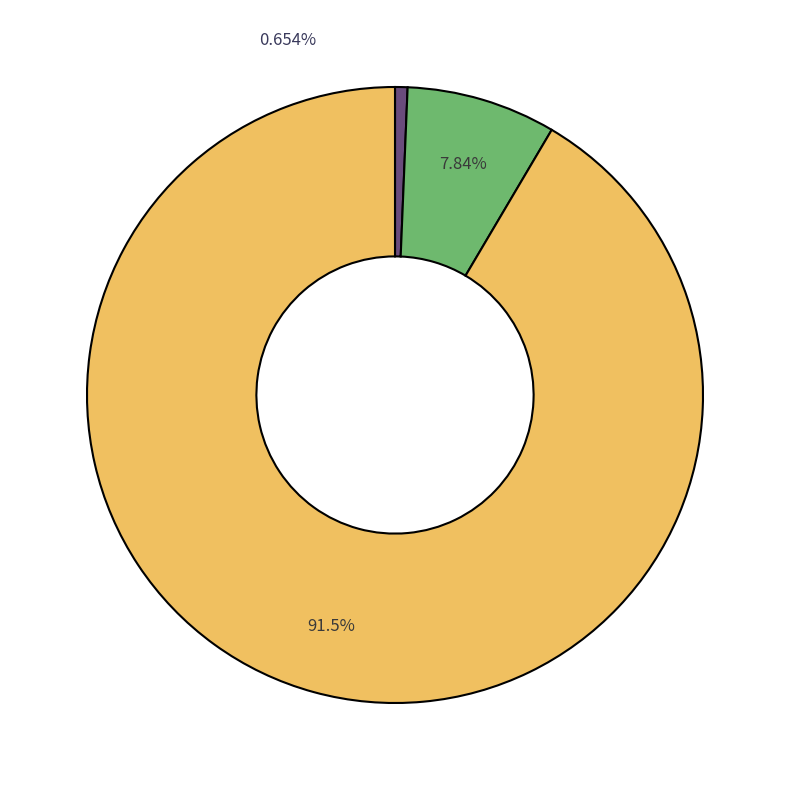

Does any single category account for the majority?

Yes